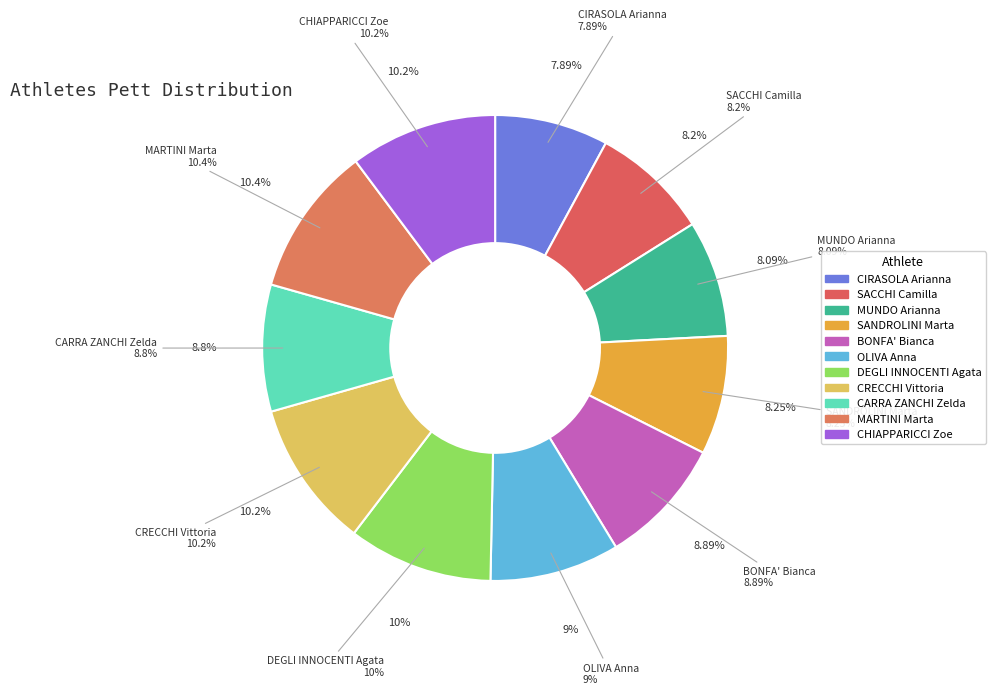

To the nearest percent, what is the difference between the largest and smallest slice percentages?

3%